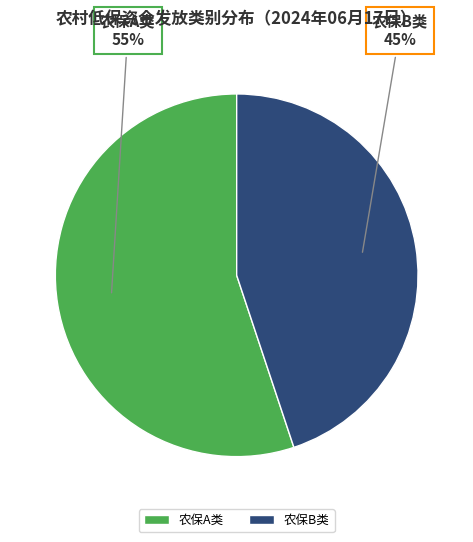

Which category has the biggest portion of the pie?

农保A类